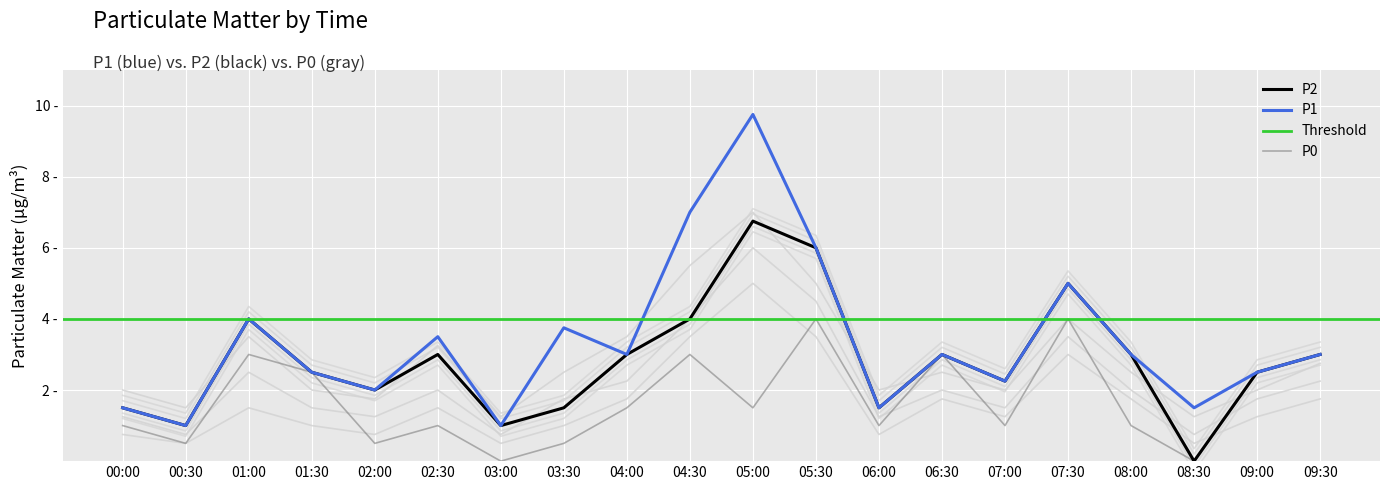

At which category does the chart reach its minimum across all series?

08:30